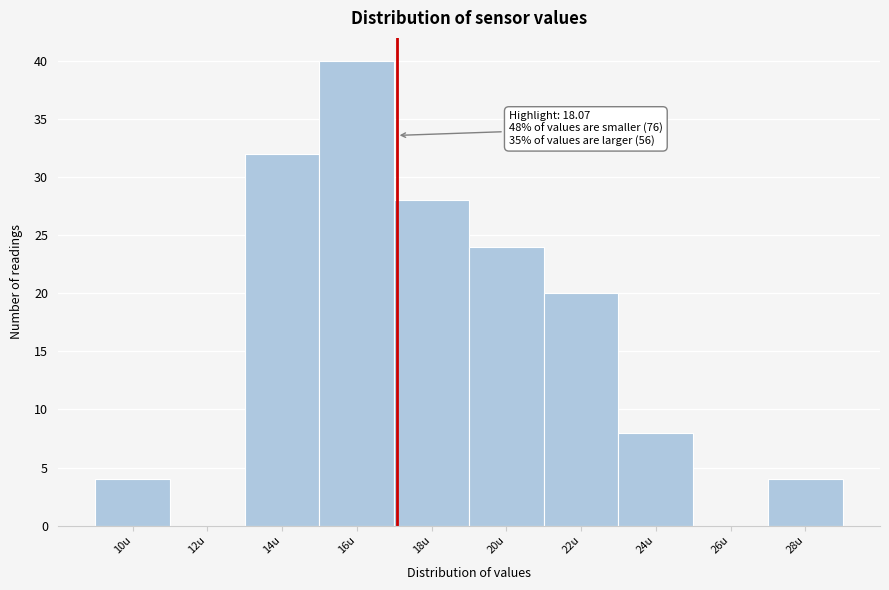

Reading left to right, transcribe all the data shown in this chart.

10u=4	12u=0	14u=32	16u=40	18u=28	20u=24	22u=20	24u=8	26u=0	28u=4